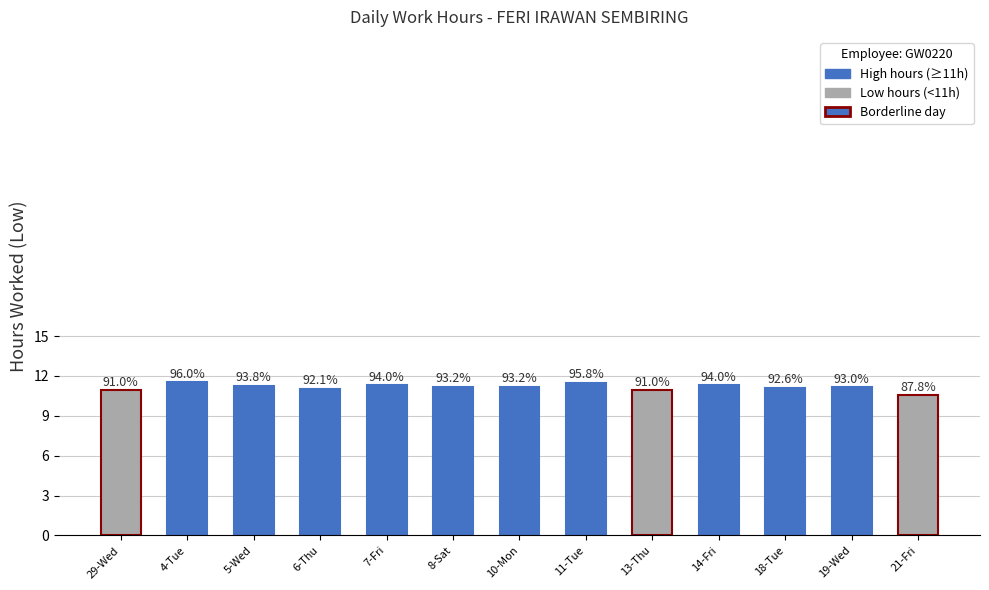

How many bars are there in total?

13